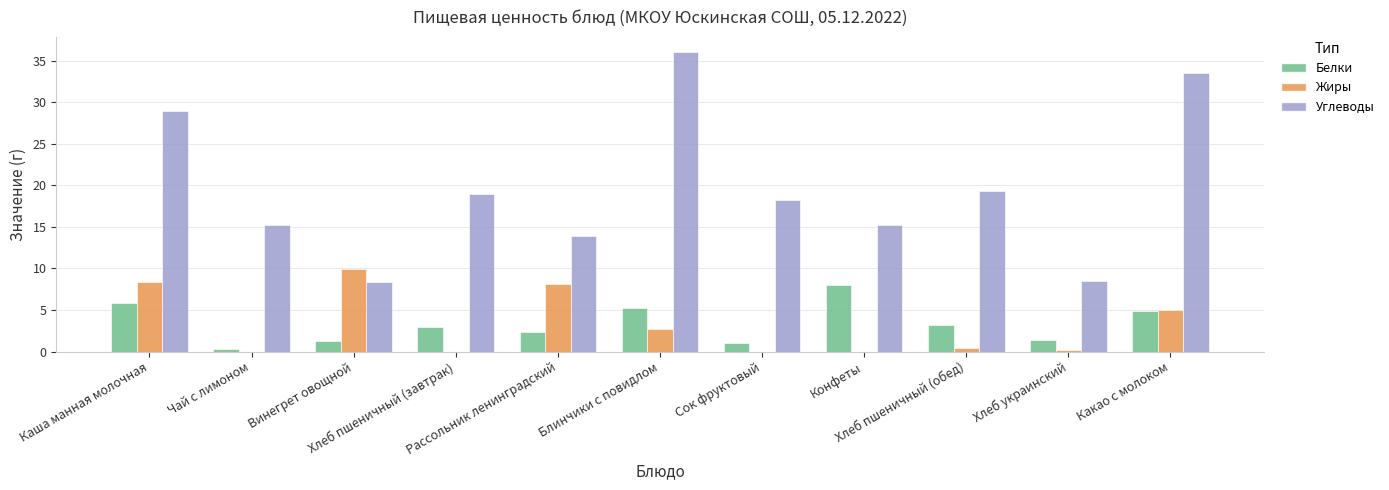

What is the sum of all Белки values?

36.4